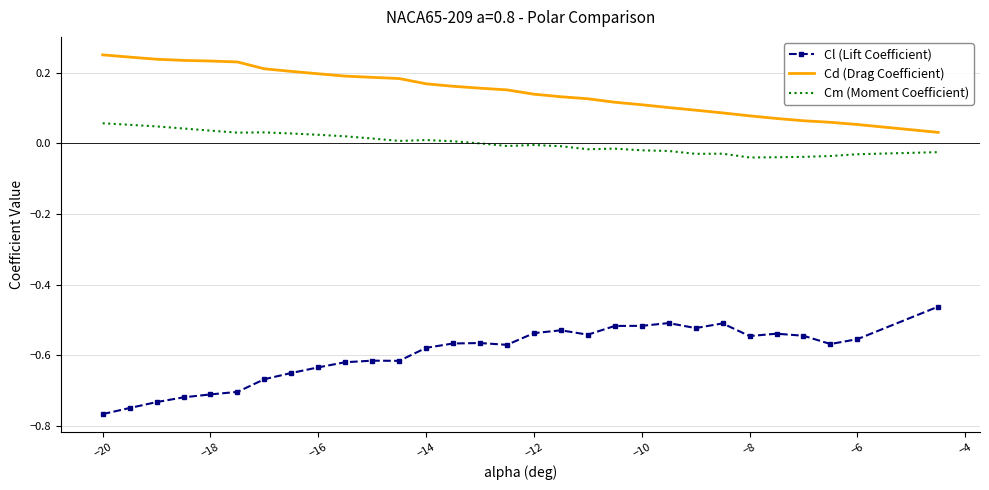

True or false: Cl (Lift Coefficient) and Cd (Drag Coefficient) cross at least once.

False